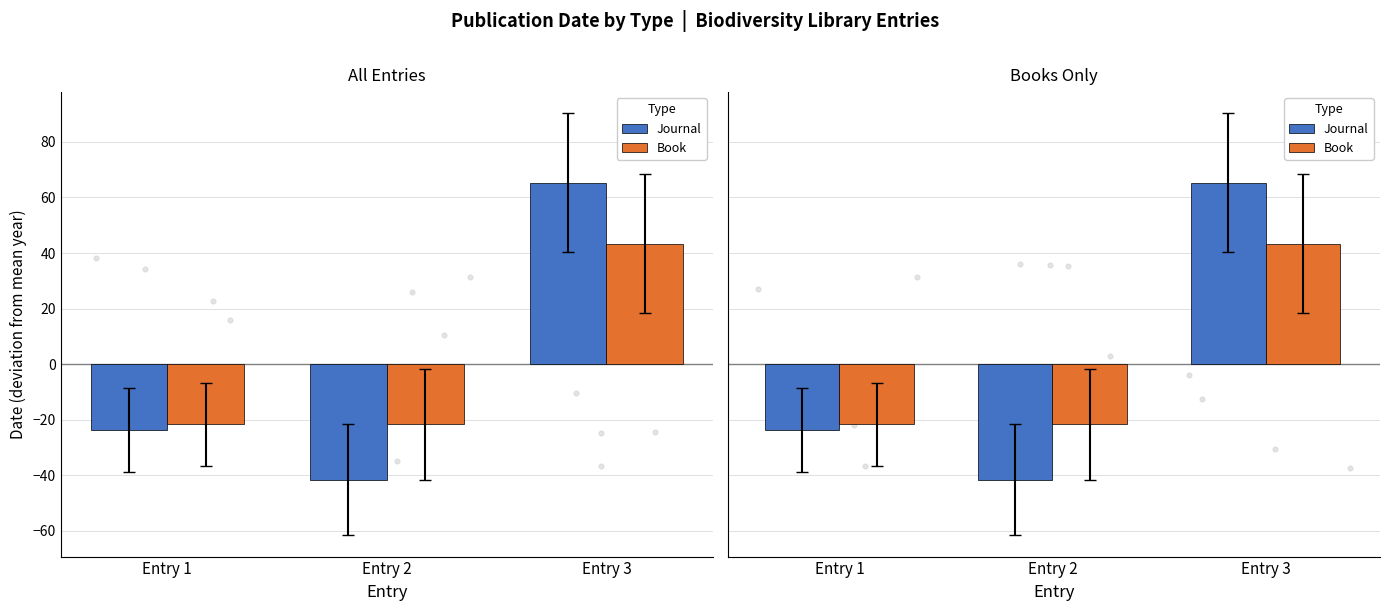

What is the total value across all series at Entry 3?

108.7